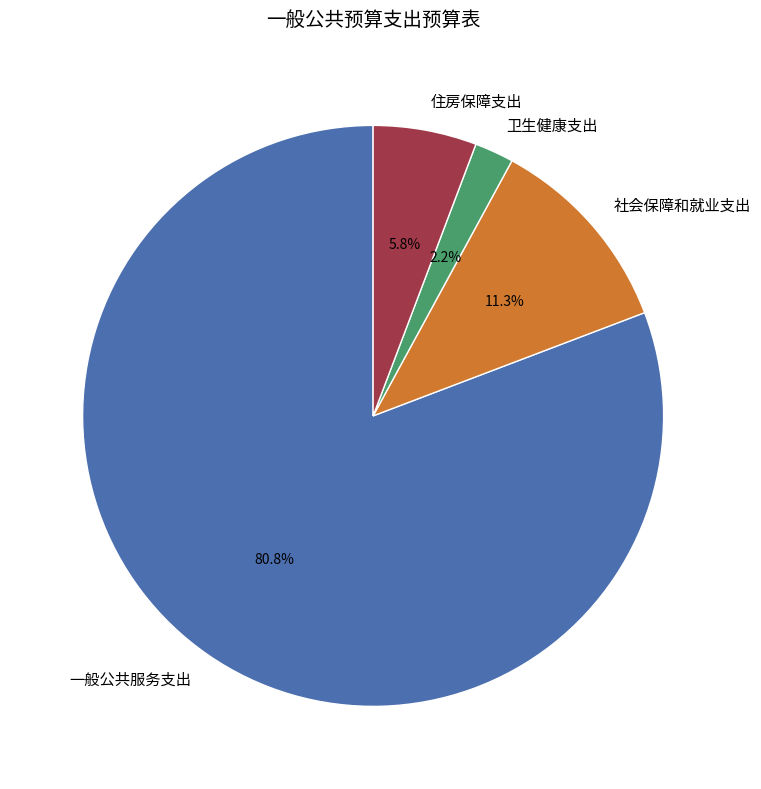

To the nearest percent, what is the average slice percentage?

25%